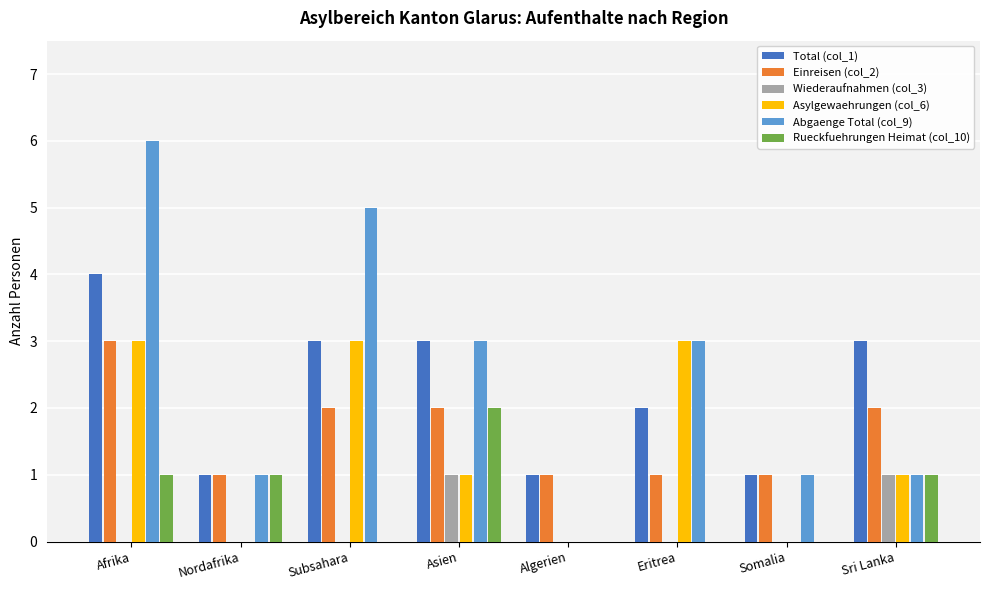

True or false: Asylgewaehrungen (col_6) has a value of 1 at Eritrea.

False